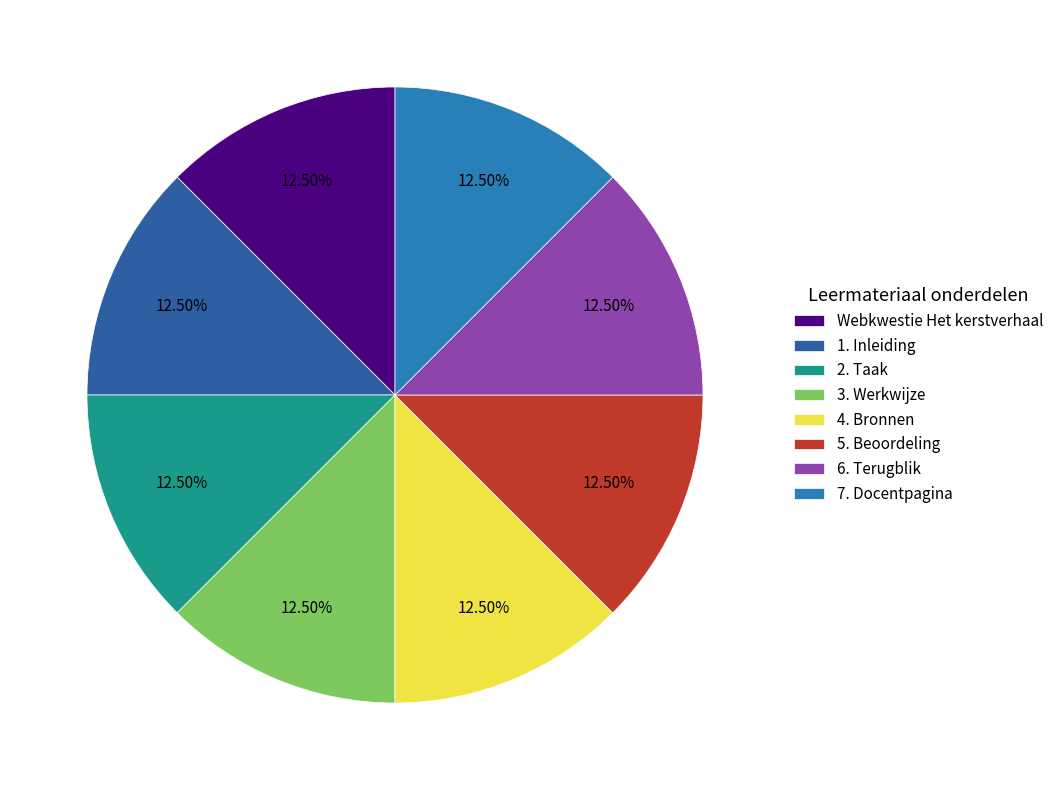

Count the number of slices in the pie.

8